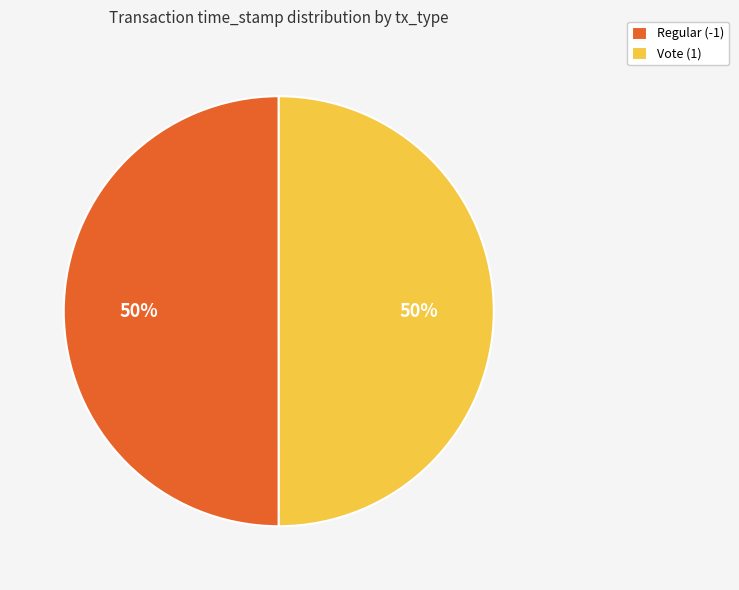

To the nearest percent, what percentage of the pie is Regular (-1)?

50%